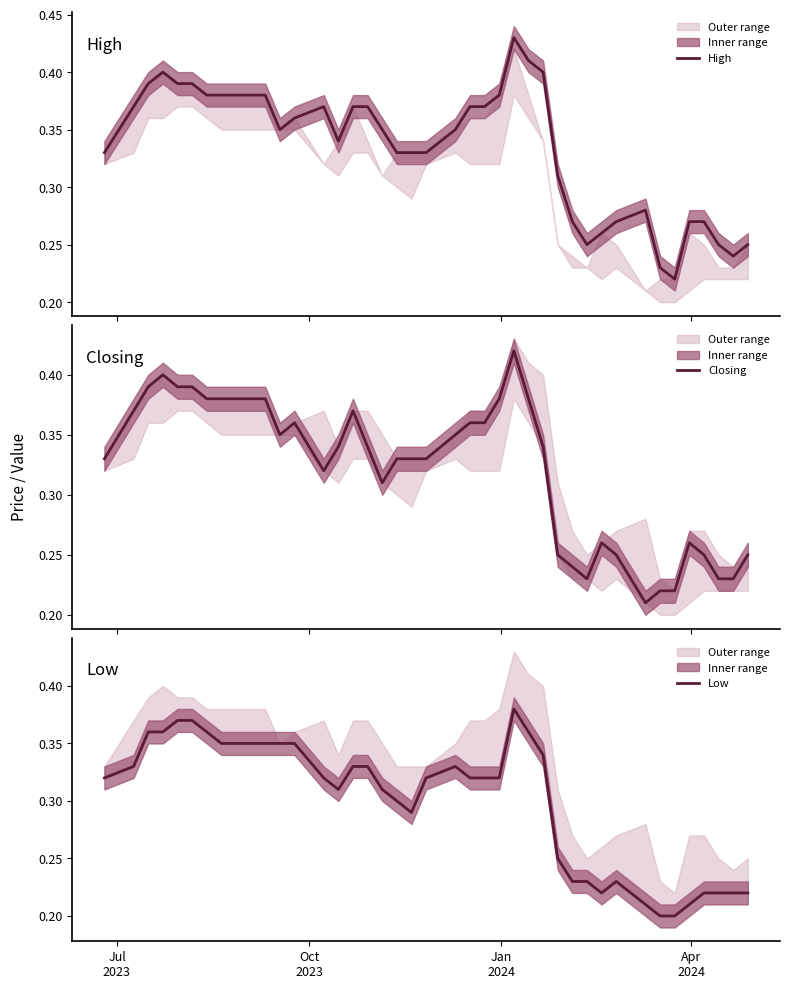

How many lines are shown in the chart?

3